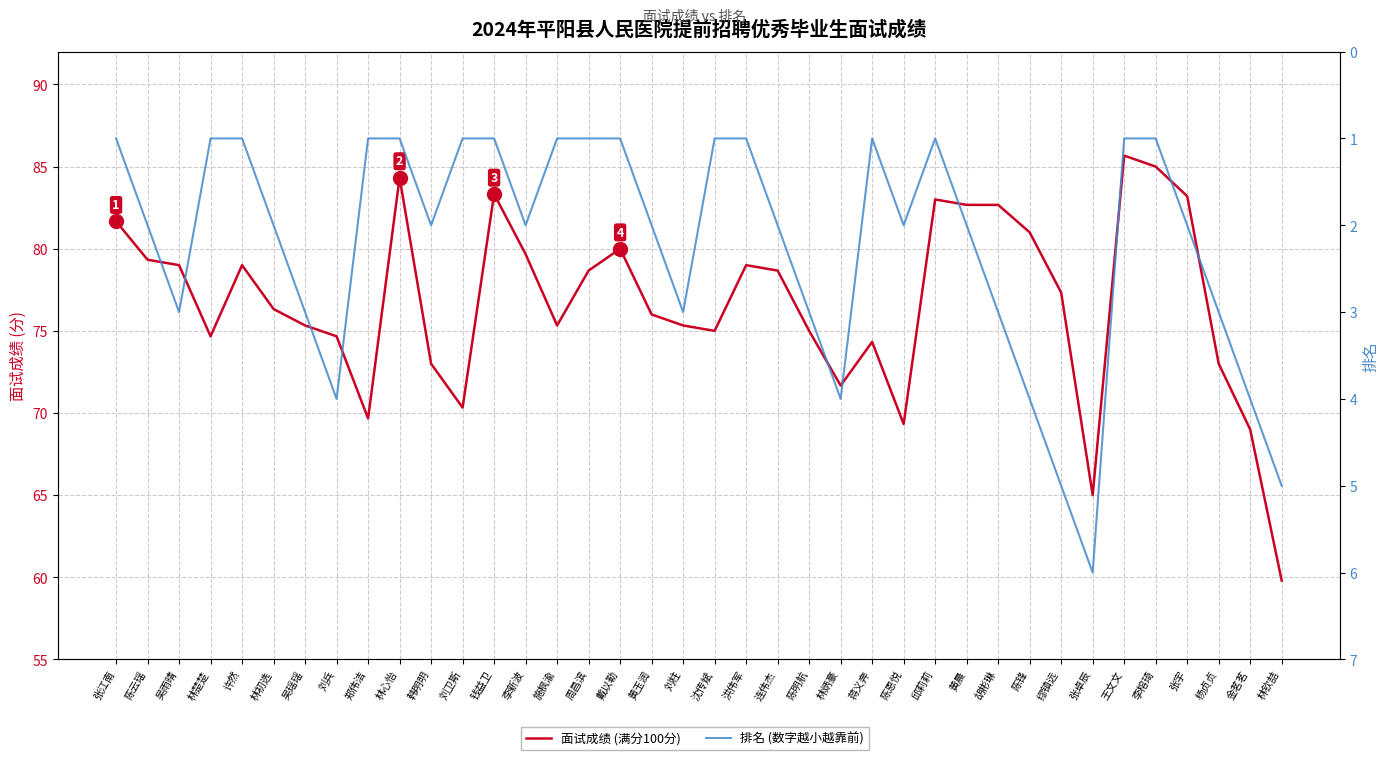

True or false: 排名 has more than 2 interior local peaks.

True